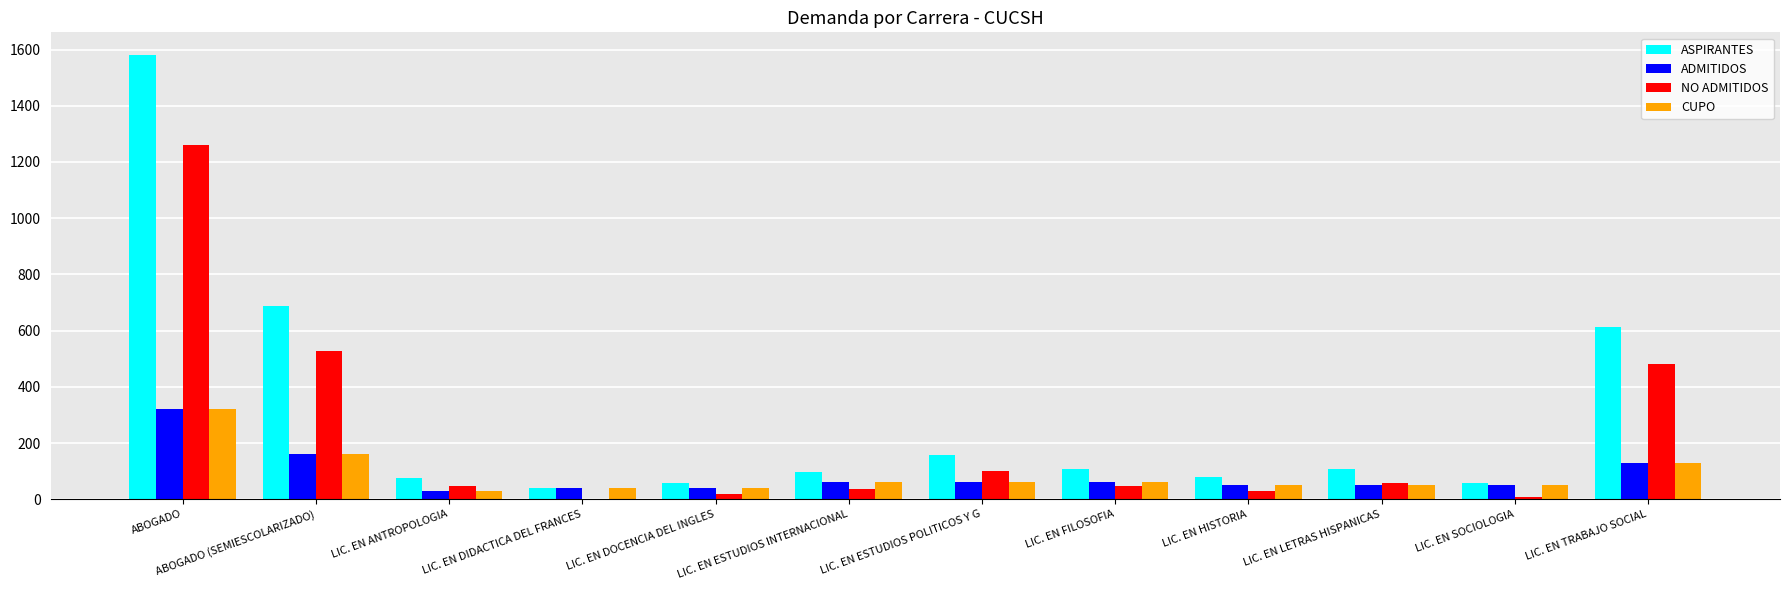

How many groups of bars are there?

12